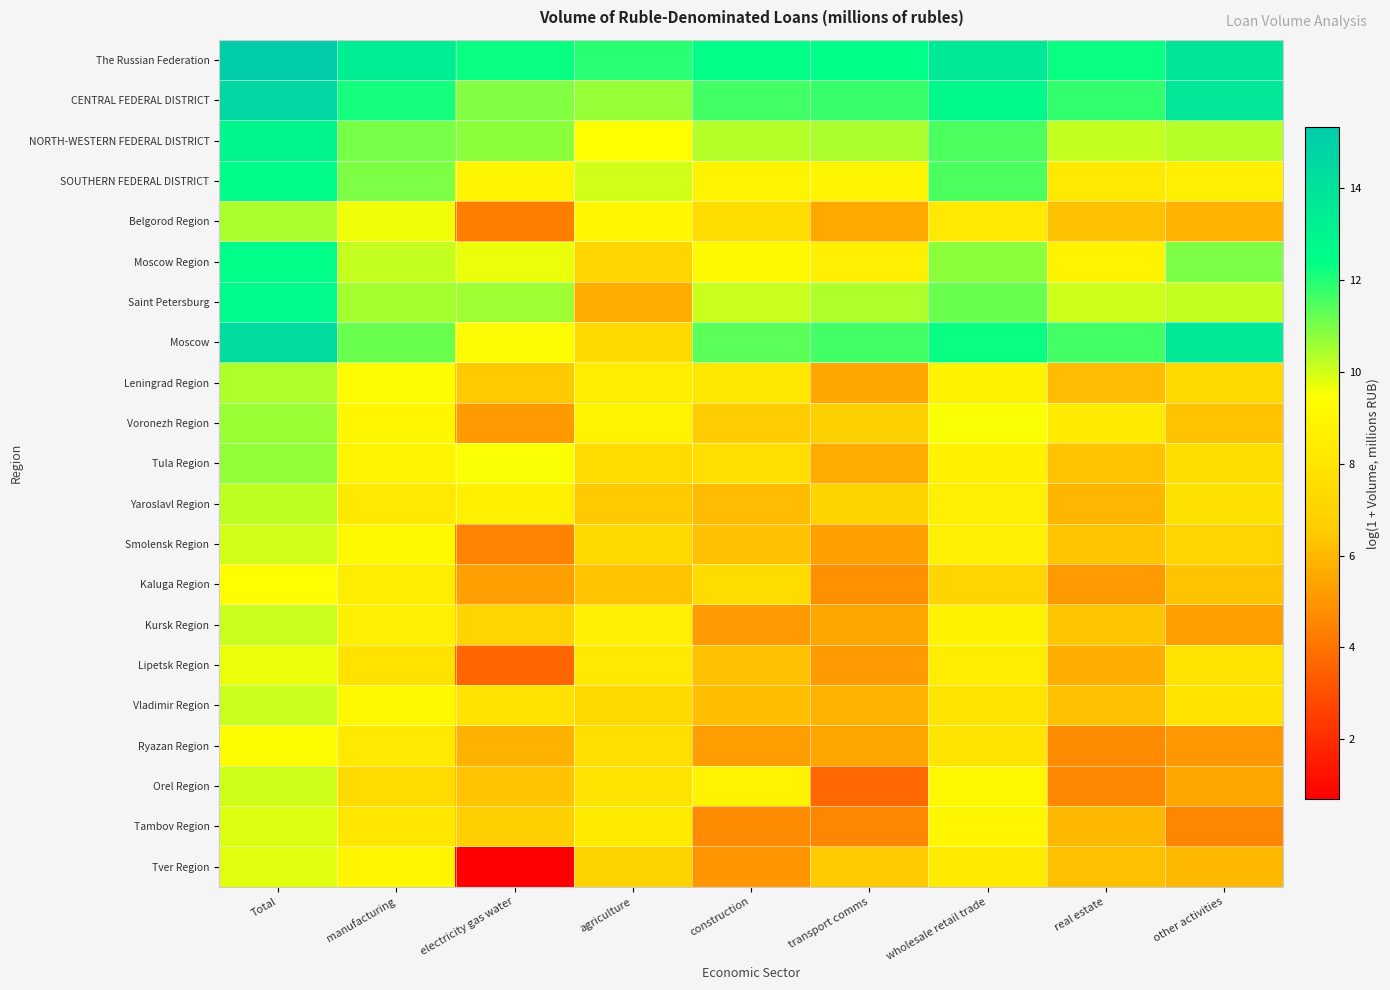

Reading right to left, what are all the values shown in this chart?

The Russian Federation: other activities=13.8	real estate=12.3	wholesale retail trade=13.7	transport comms=12.4	construction=12.4	agriculture=11.9	electricity gas water=12.2	manufacturing=13.3	Total=15.3
CENTRAL FEDERAL DISTRICT: other activities=13.7	real estate=11.8	wholesale retail trade=12.8	transport comms=11.7	construction=11.6	agriculture=10.7	electricity gas water=10.9	manufacturing=12.1	Total=14.7
NORTH-WESTERN FEDERAL DISTRICT: other activities=10.4	real estate=10.2	wholesale retail trade=11.5	transport comms=10.4	construction=10.3	agriculture=9.5	electricity gas water=10.8	manufacturing=11.0	Total=13.0
SOUTHERN FEDERAL DISTRICT: other activities=8.6	real estate=8.2	wholesale retail trade=11.5	transport comms=8.9	construction=8.9	agriculture=10.0	electricity gas water=9.0	manufacturing=11.0	Total=12.5
Belgorod Region: other activities=5.8	real estate=6.3	wholesale retail trade=8.3	transport comms=5.5	construction=7.5	agriculture=9.0	electricity gas water=4.3	manufacturing=9.6	Total=10.4
Moscow Region: other activities=10.9	real estate=8.9	wholesale retail trade=10.8	transport comms=8.6	construction=9.2	agriculture=7.1	electricity gas water=9.7	manufacturing=10.2	Total=12.5
Saint Petersburg: other activities=10.2	real estate=10.1	wholesale retail trade=11.2	transport comms=10.4	construction=10.1	agriculture=5.7	electricity gas water=10.6	manufacturing=10.5	Total=12.7
Moscow: other activities=13.6	real estate=11.7	wholesale retail trade=12.3	transport comms=11.7	construction=11.4	agriculture=7.4	electricity gas water=9.3	manufacturing=11.2	Total=14.4
Leningrad Region: other activities=7.2	real estate=6.1	wholesale retail trade=8.7	transport comms=5.5	construction=8.1	agriculture=8.5	electricity gas water=6.5	manufacturing=9.2	Total=10.4
Voronezh Region: other activities=6.3	real estate=8.3	wholesale retail trade=9.5	transport comms=6.8	construction=6.6	agriculture=8.8	electricity gas water=5.1	manufacturing=9.0	Total=10.6
Tula Region: other activities=7.5	real estate=6.3	wholesale retail trade=8.7	transport comms=5.7	construction=7.7	agriculture=7.4	electricity gas water=9.5	manufacturing=8.9	Total=10.7
Yaroslavl Region: other activities=7.8	real estate=5.9	wholesale retail trade=8.6	transport comms=7.0	construction=6.1	agriculture=6.5	electricity gas water=8.6	manufacturing=8.3	Total=10.2
Smolensk Region: other activities=7.0	real estate=6.4	wholesale retail trade=8.6	transport comms=5.3	construction=6.3	agriculture=7.2	electricity gas water=4.5	manufacturing=9.2	Total=10.0
Kaluga Region: other activities=6.3	real estate=5.1	wholesale retail trade=7.0	transport comms=4.8	construction=7.5	agriculture=6.3	electricity gas water=5.3	manufacturing=8.5	Total=9.4
Kursk Region: other activities=5.2	real estate=6.4	wholesale retail trade=8.7	transport comms=5.5	construction=5.1	agriculture=8.6	electricity gas water=7.0	manufacturing=8.6	Total=10.1
Lipetsk Region: other activities=7.9	real estate=5.7	wholesale retail trade=8.5	transport comms=5.1	construction=6.2	agriculture=8.2	electricity gas water=3.7	manufacturing=7.8	Total=9.7
Vladimir Region: other activities=7.8	real estate=6.2	wholesale retail trade=7.8	transport comms=5.9	construction=6.1	agriculture=7.3	electricity gas water=7.8	manufacturing=9.2	Total=10.1
Ryazan Region: other activities=5.0	real estate=4.7	wholesale retail trade=8.0	transport comms=5.5	construction=5.3	agriculture=7.6	electricity gas water=5.9	manufacturing=8.3	Total=9.4
Orel Region: other activities=5.5	real estate=4.6	wholesale retail trade=9.1	transport comms=3.7	construction=8.8	agriculture=7.9	electricity gas water=6.3	manufacturing=7.4	Total=10.0
Tambov Region: other activities=4.6	real estate=6.0	wholesale retail trade=9.0	transport comms=4.6	construction=4.7	agriculture=8.4	electricity gas water=6.7	manufacturing=8.1	Total=9.8
Tver Region: other activities=6.0	real estate=6.2	wholesale retail trade=8.4	transport comms=6.5	construction=5.0	agriculture=7.0	electricity gas water=0.7	manufacturing=9.0	Total=9.8